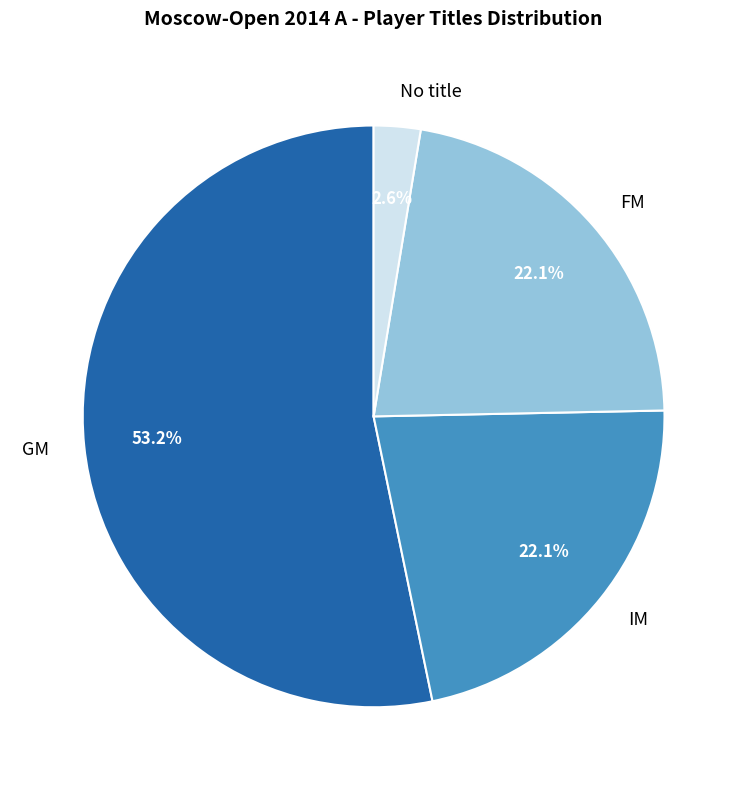

Is it true that FM is 2% of the pie?

False